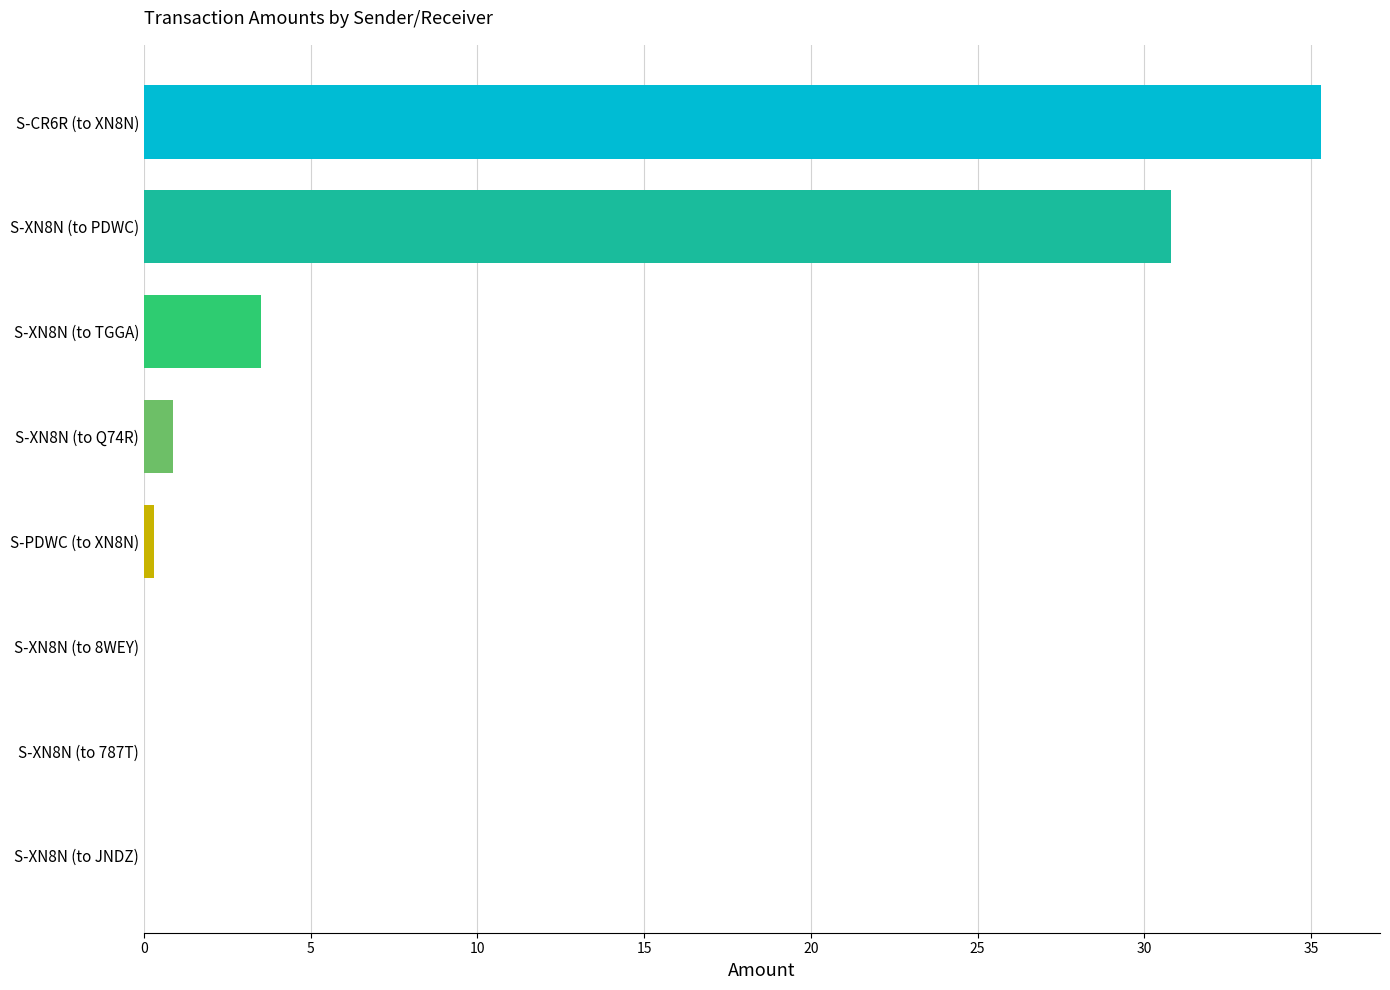

What is the sum of all values?

70.8